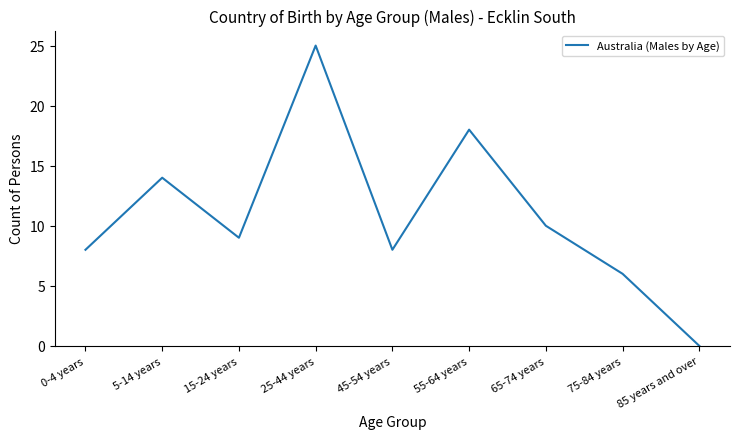

Is this an area chart (filled region under the line)?

No